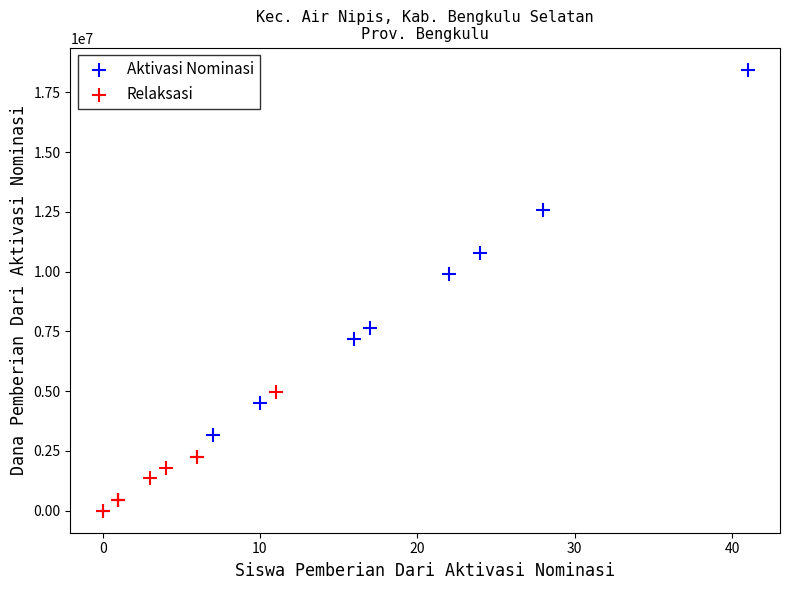

What are all the series names shown in the legend?

Aktivasi Nominasi, Relaksasi